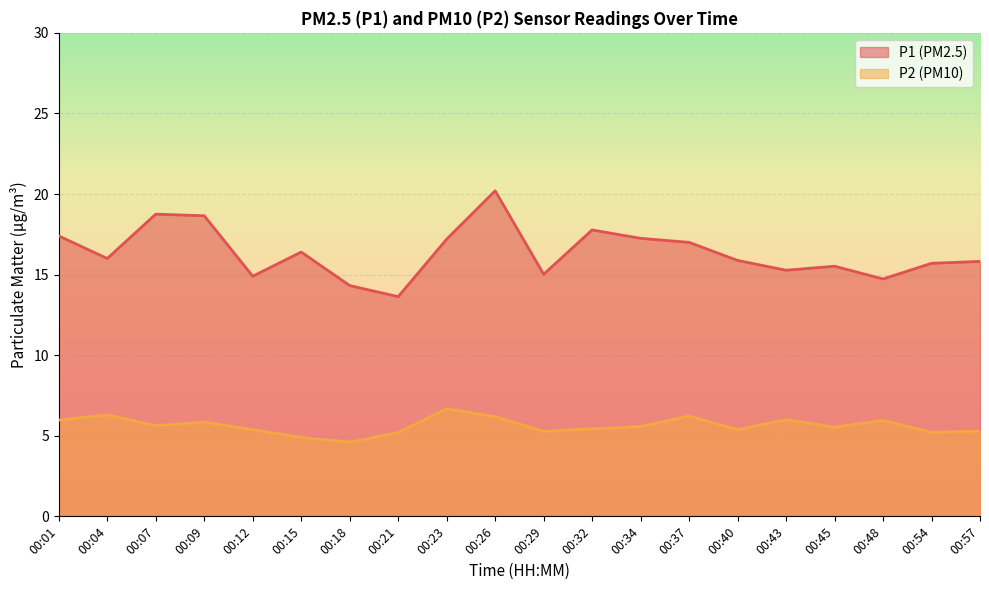

True or false: P1 and P2 cross at least once.

False